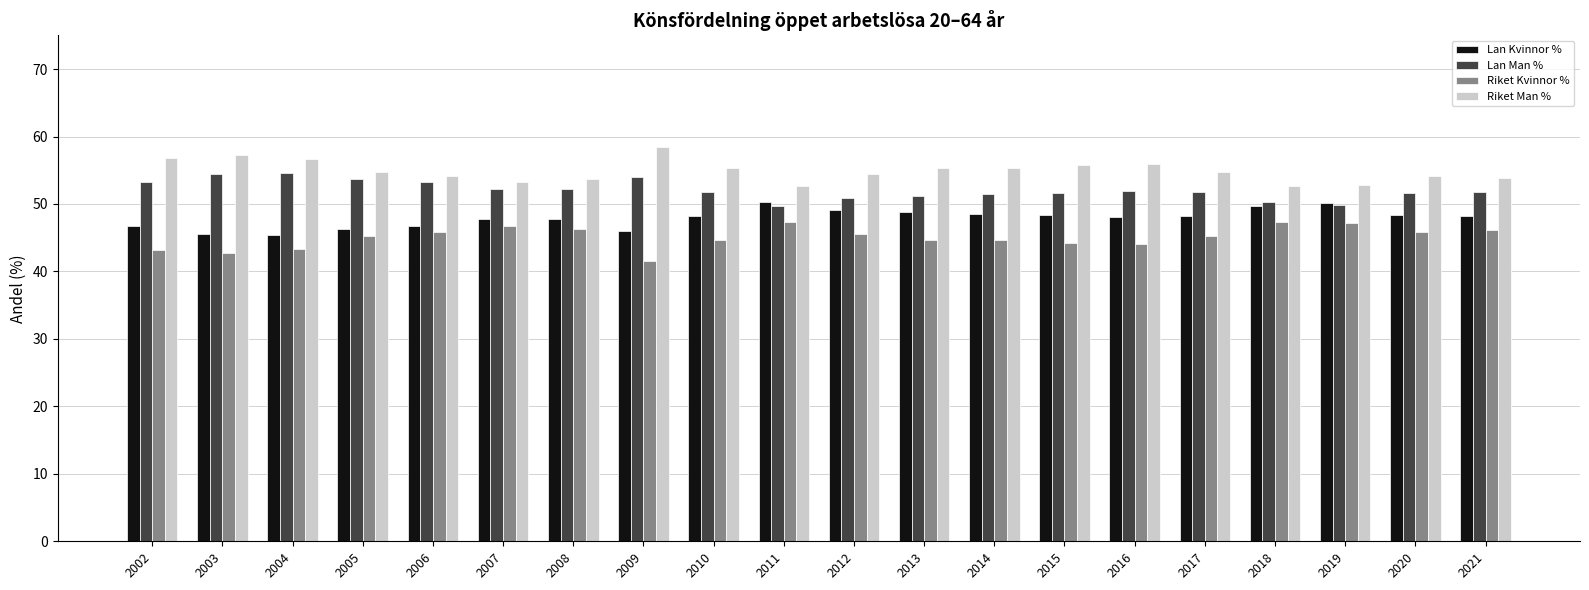

The Riket Man % series shows 26.9 at 2015. True or false?

False